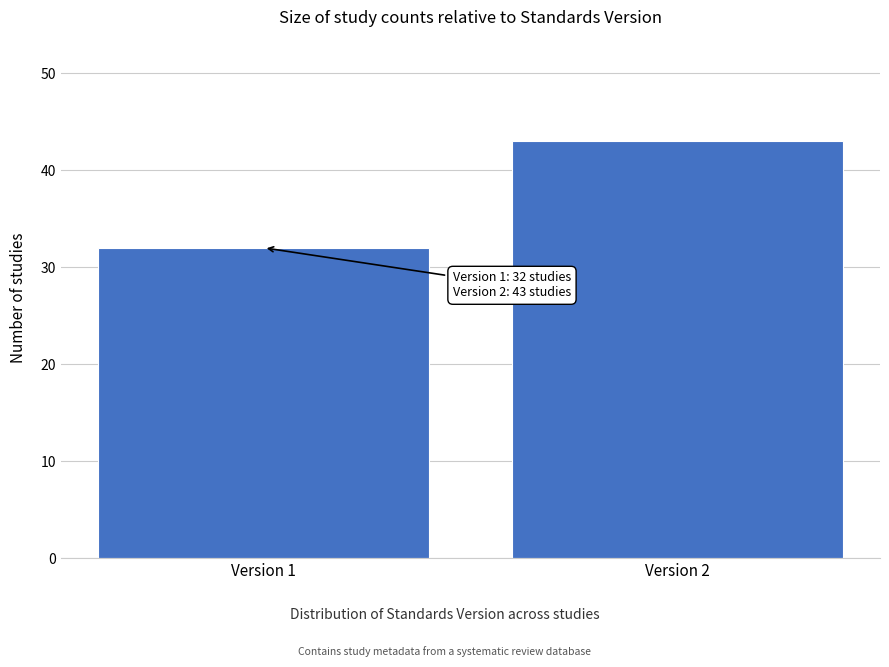

Reading left to right, extract all data points from this chart.

32	43